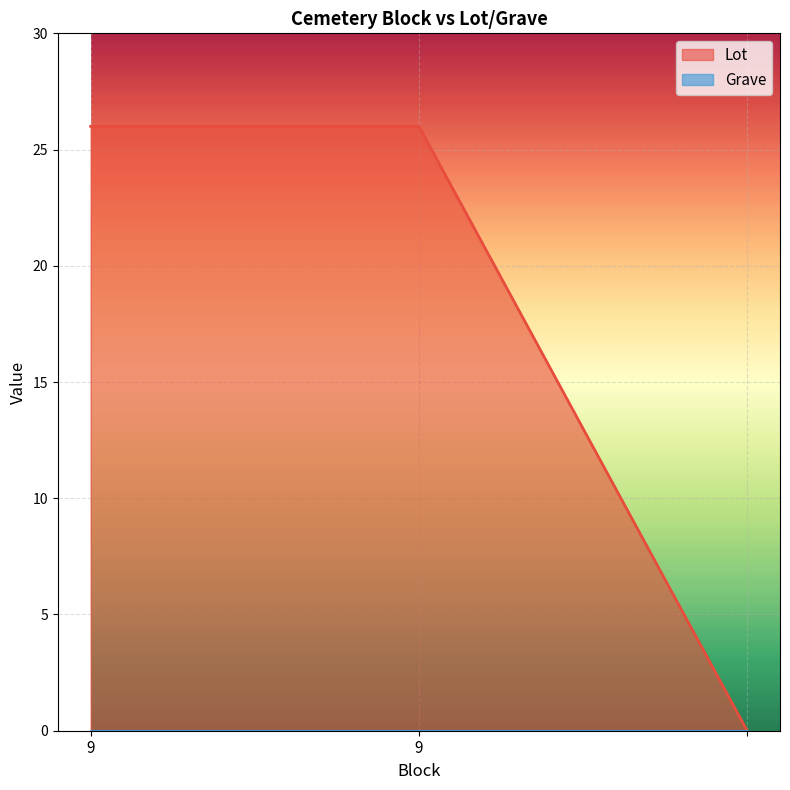

What is the average value?

17